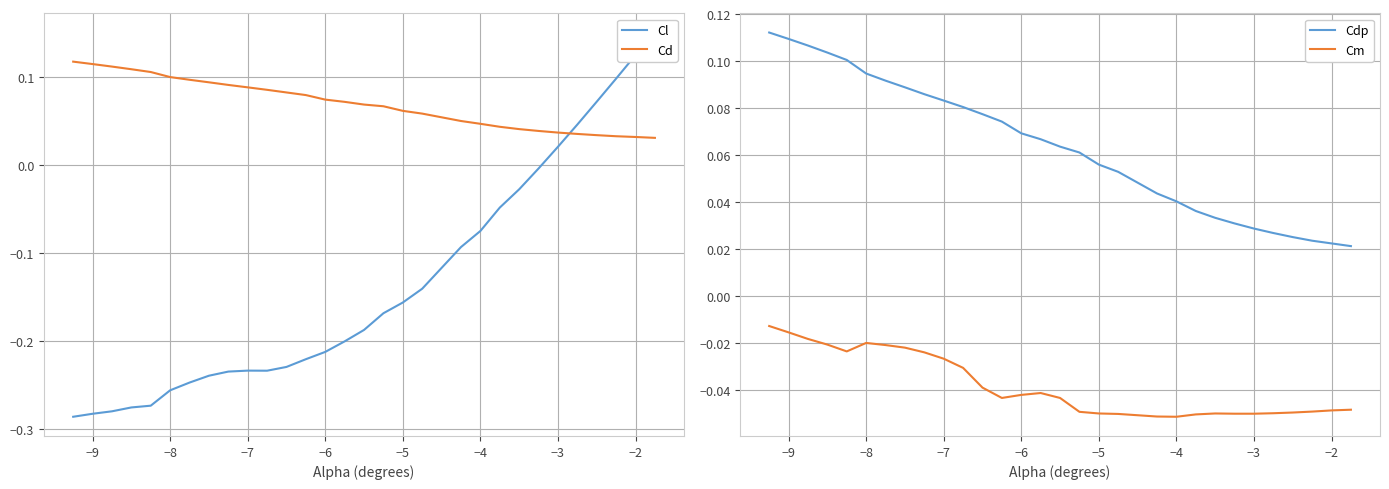

The Cd series shows 0.2 at −9. True or false?

False